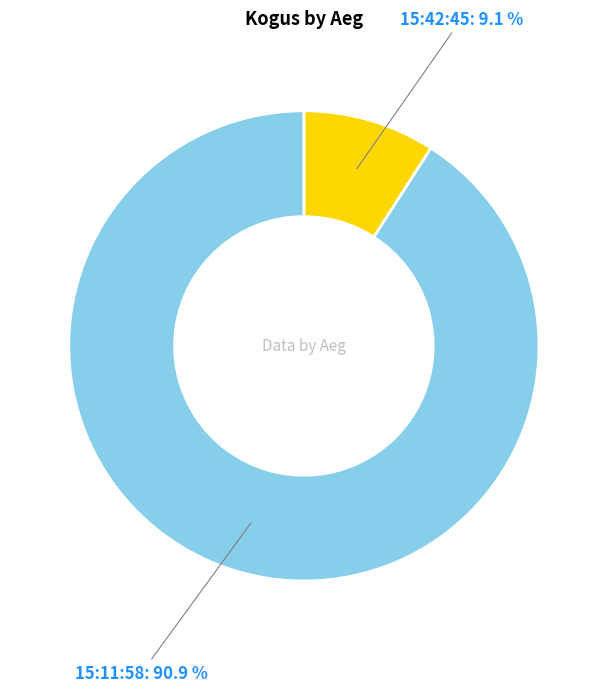

True or false: 15:11:58 accounts for 91% of the total.

True